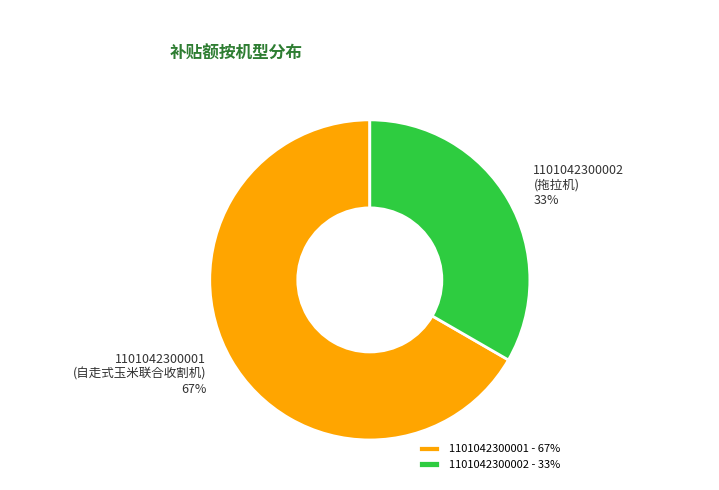

The 1101042300002 (拖拉机) slice represents 33% of the pie. True or false?

True